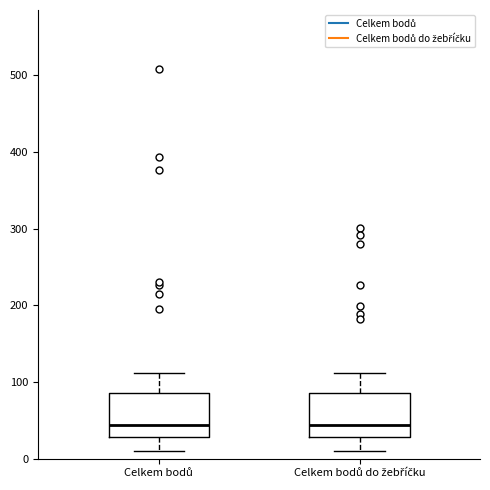

Reading left to right, transcribe this box plot: for each box, give where its median line is, the range the box spans, and where its two whiskers end, as read against the y-axis. The values are not printed on the chart, so give them approximately, as read against the axis.

Celkem bodů: median 40, box 30 to 90, whiskers 10 to 110
Celkem bodů do žebříčku: median 40, box 30 to 90, whiskers 10 to 110